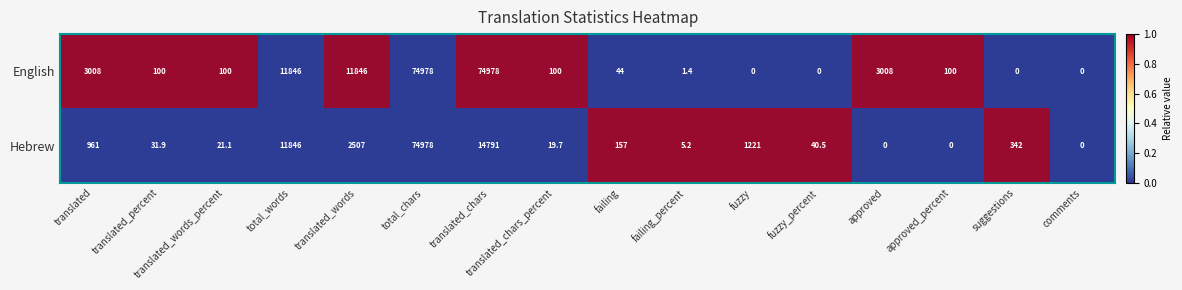

Which series has the largest total across all categories?

English